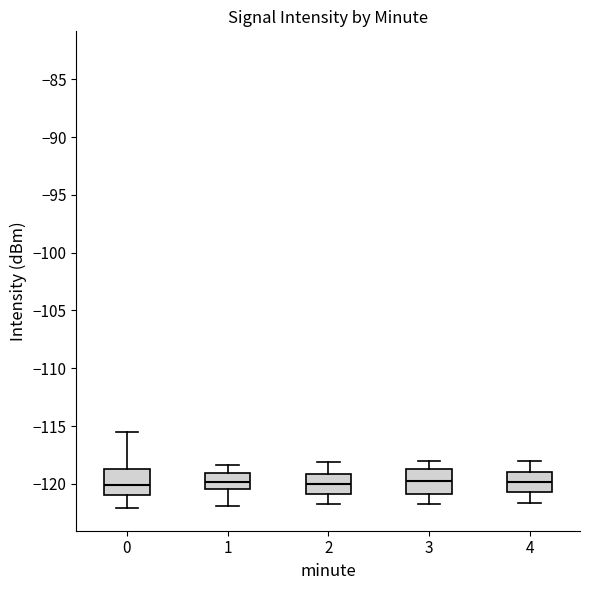

Reading left to right, read every box against the y-axis: the position of its median line, the range the box covers, and the ends of its whiskers. The values are not printed on the chart, so give them approximately, as read against the axis.

0: median -120.0, box -121.0 to -118.5, whiskers -122.0 to -115.5
1: median -120.0, box -120.5 to -119.0, whiskers -122.0 to -118.5
2: median -120.0, box -121.0 to -119.0, whiskers -122.0 to -118.0
3: median -120.0, box -121.0 to -119.0, whiskers -122.0 to -118.0
4: median -120.0, box -121.0 to -119.0, whiskers -121.5 to -118.0